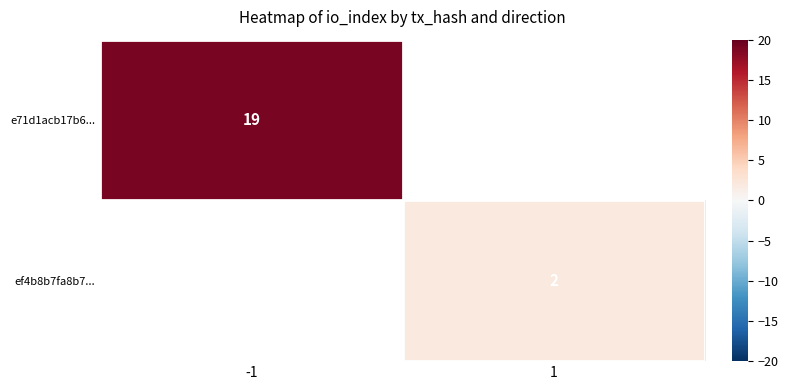

The e71d1acb17b6... series shows 19 at -1. True or false?

True